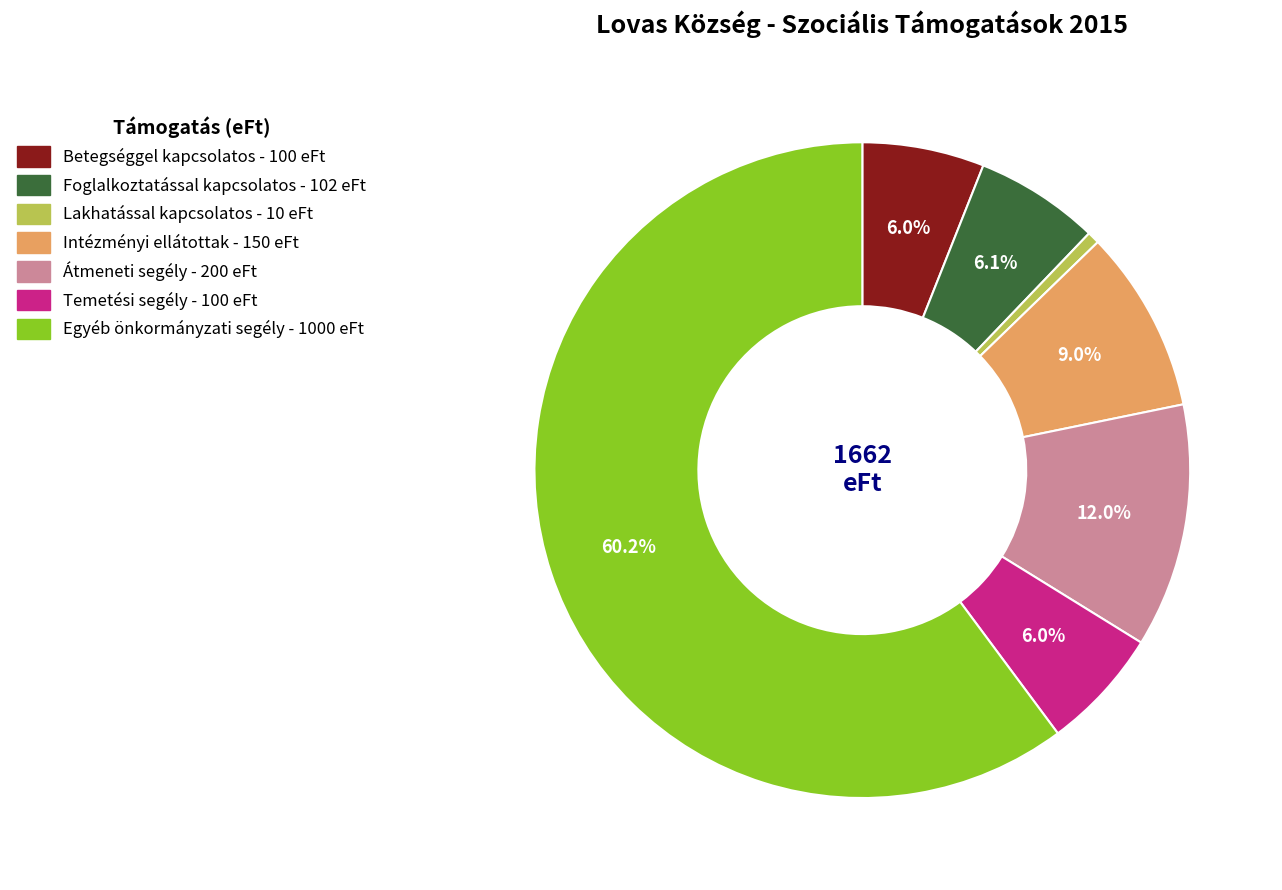

Is there any slice that represents more than half of the pie?

Yes